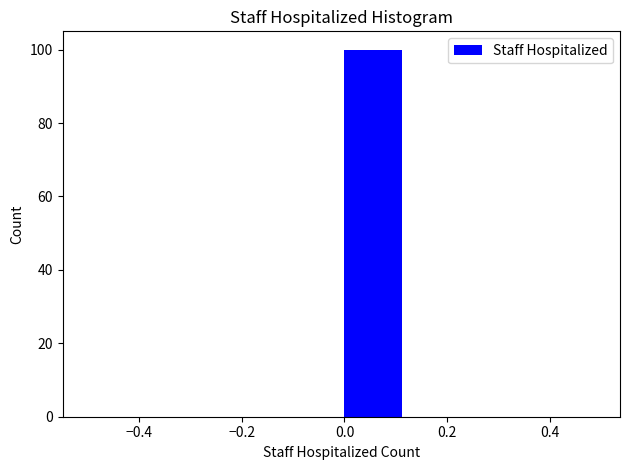

Over which range of the x-axis is the bar tallest?

0.000 to 0.125